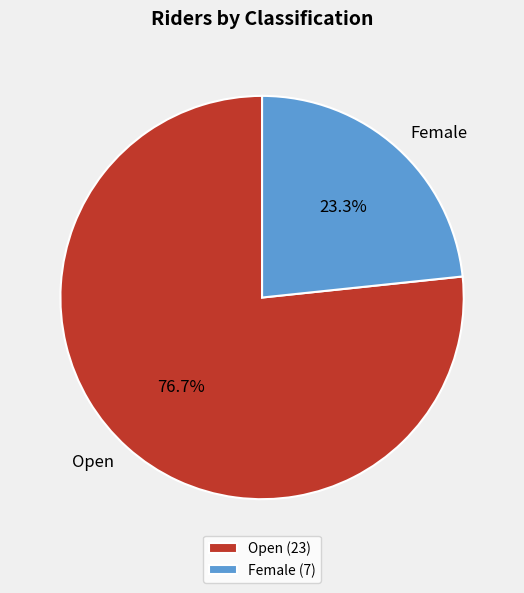

The Open slice represents 83% of the pie. True or false?

False